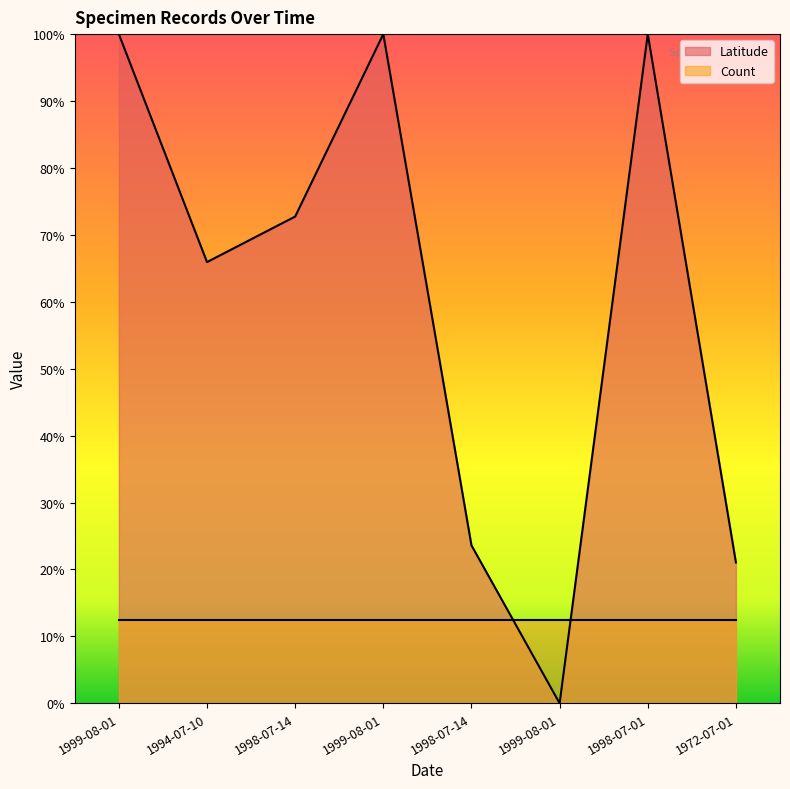

Reading right to left, transcribe all the data shown in this chart.

21.0	100.0	0.0	23.6	100.0	72.7	65.9	100.0